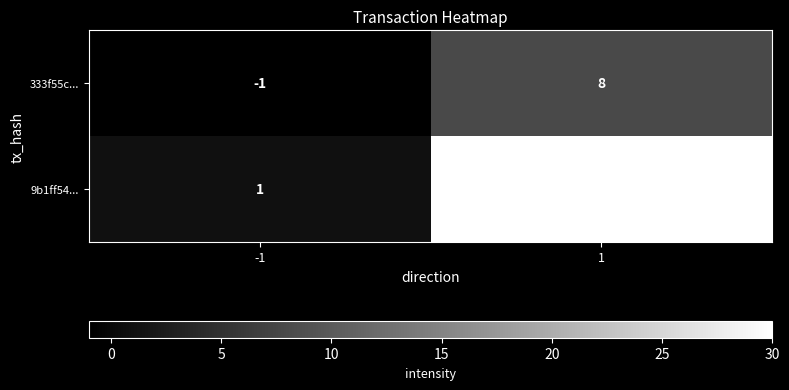

At how many categories does at least one series exceed 6?

1